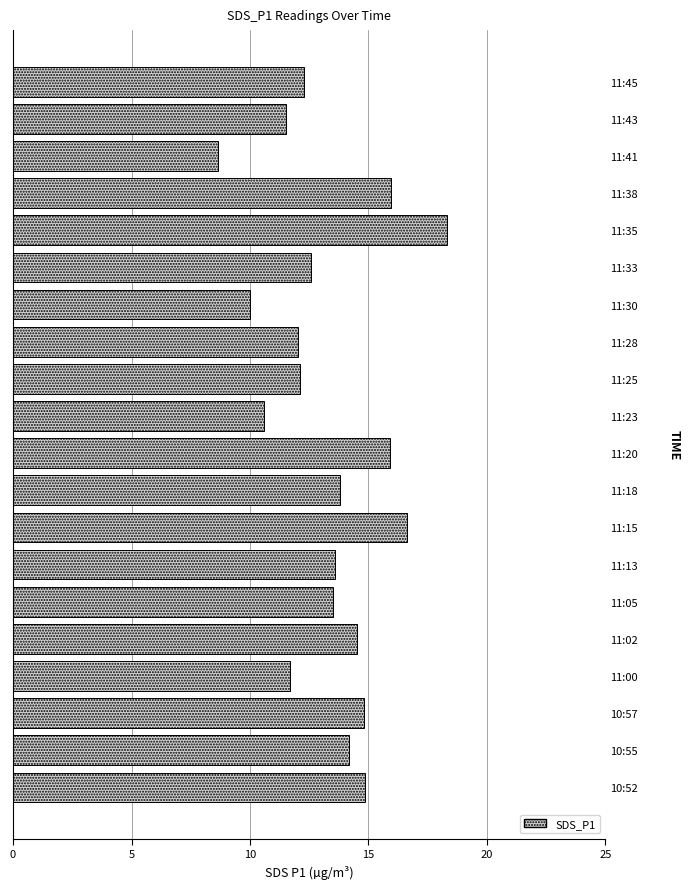

Is it true that the value at 11:28 is 5.3?

False